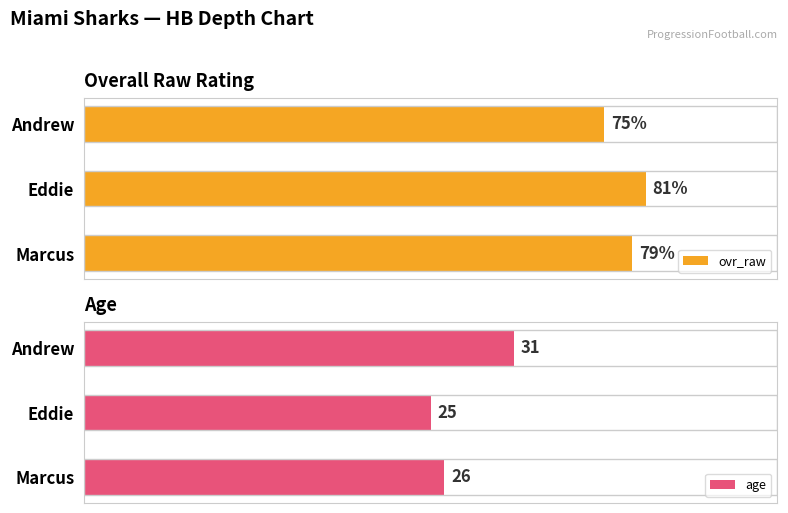

Reading right to left, transcribe all the data shown in this chart.

ovr_raw: 75	81	79
age: 31	25	26